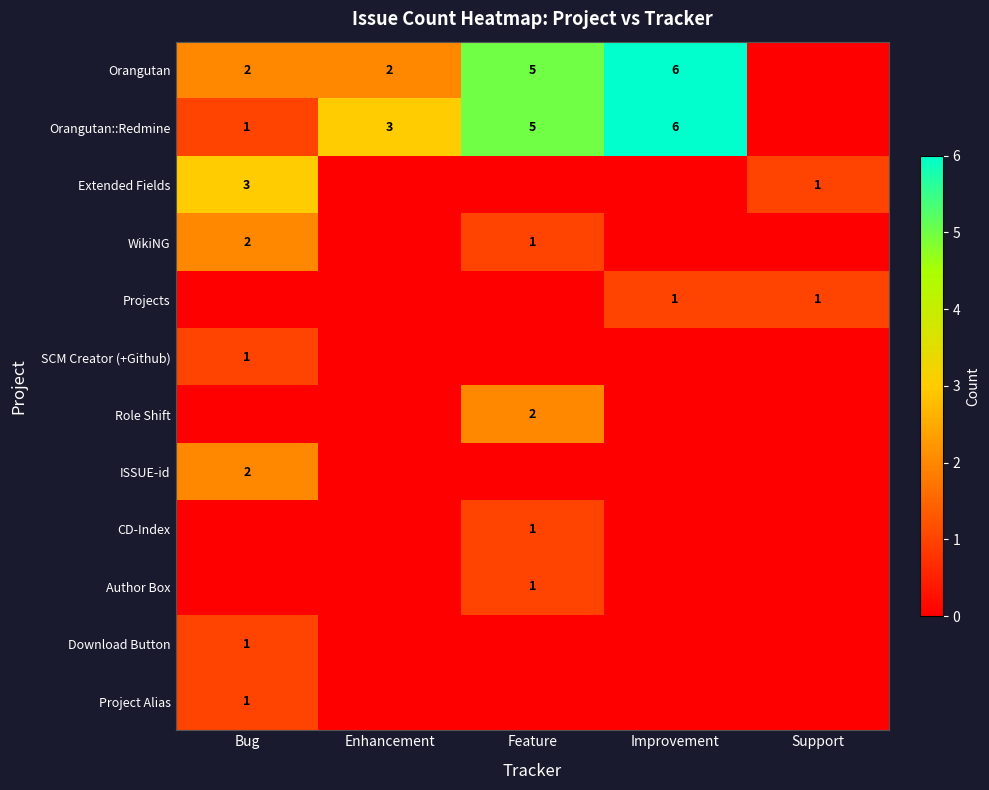

The Orangutan::Redmine series shows 3 at Enhancement. True or false?

True